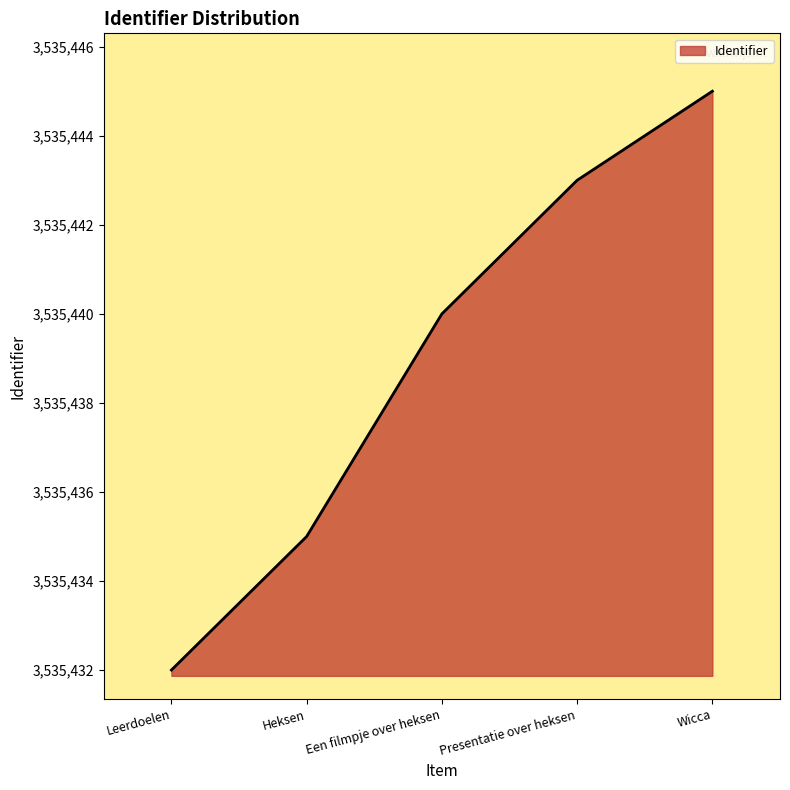

Does the chart display data point markers on the line(s)?

No